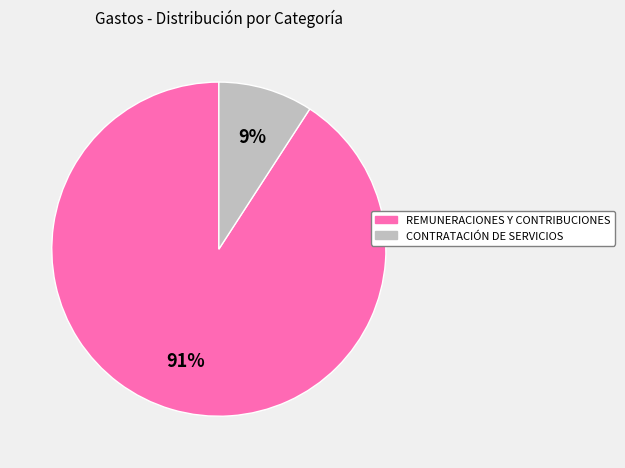

Rank the categories by value from highest to lowest.

REMUNERACIONES Y CONTRIBUCIONES, CONTRATACIÓN DE SERVICIOS